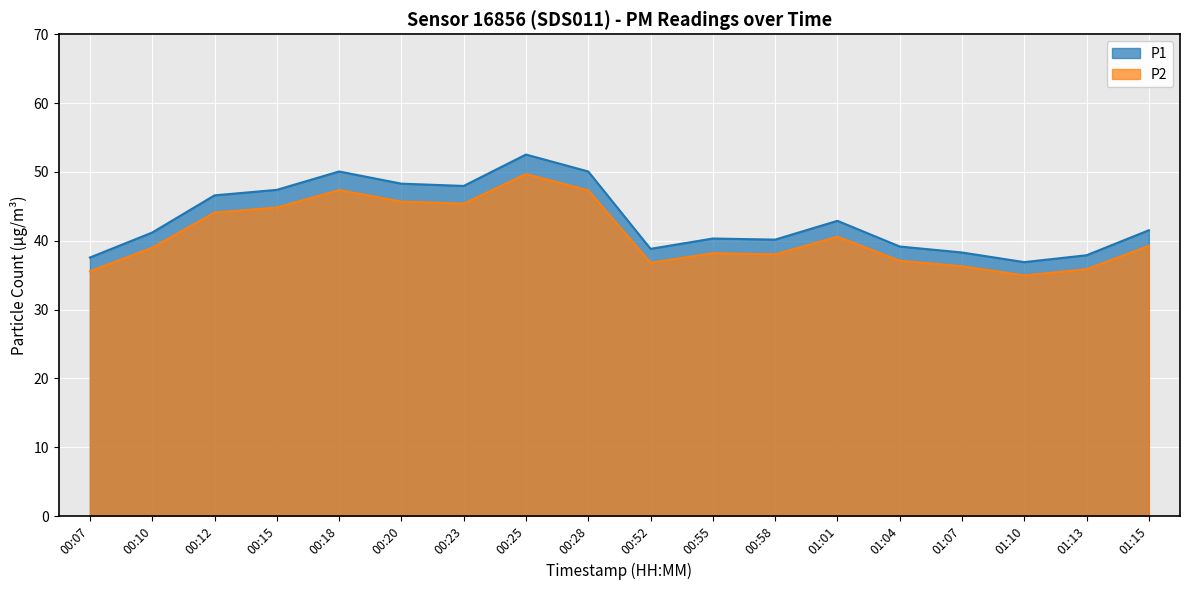

Where does the P1 series first go above 41?

00:10